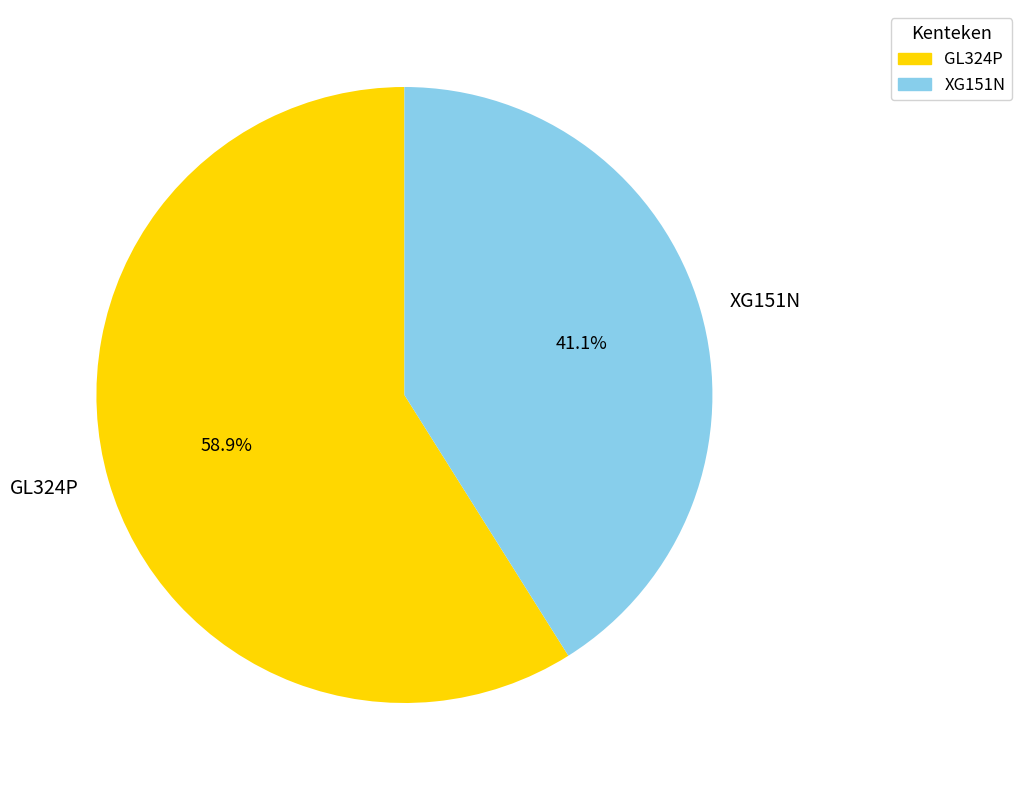

How much of the chart is everything except XG151N?

58.9%